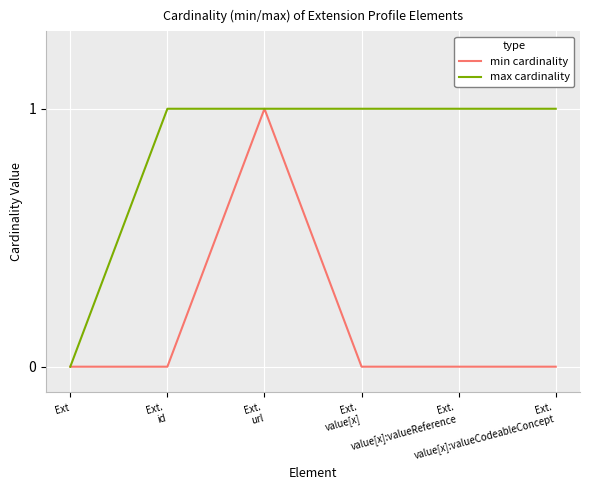

Which series has the largest total across all categories?

max cardinality